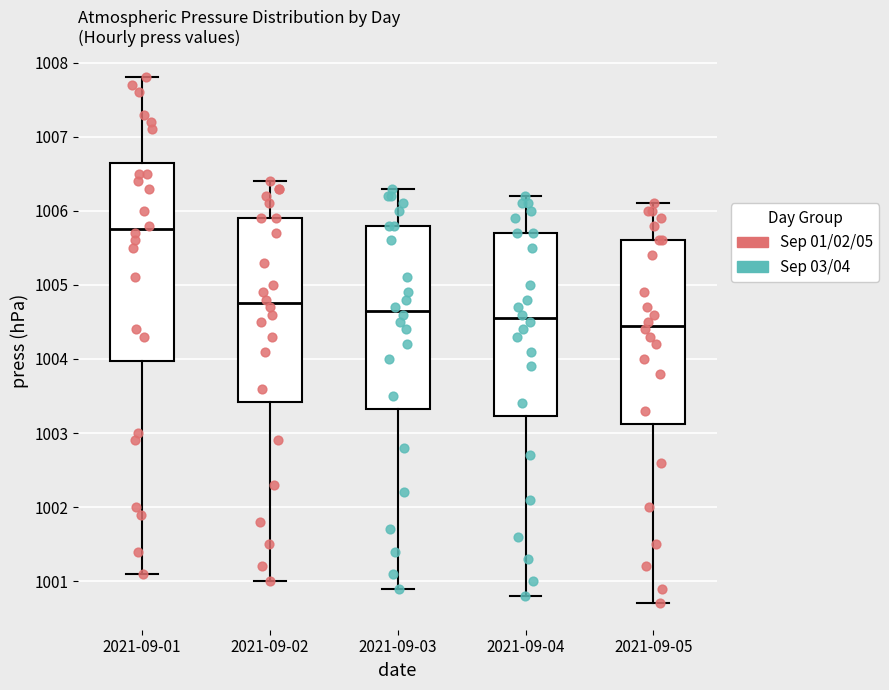

Where does the upper whisker of the box for 2021-09-04 end on the y-axis? The values are not printed on the chart, so give them approximately, as read against the axis.

1006.2